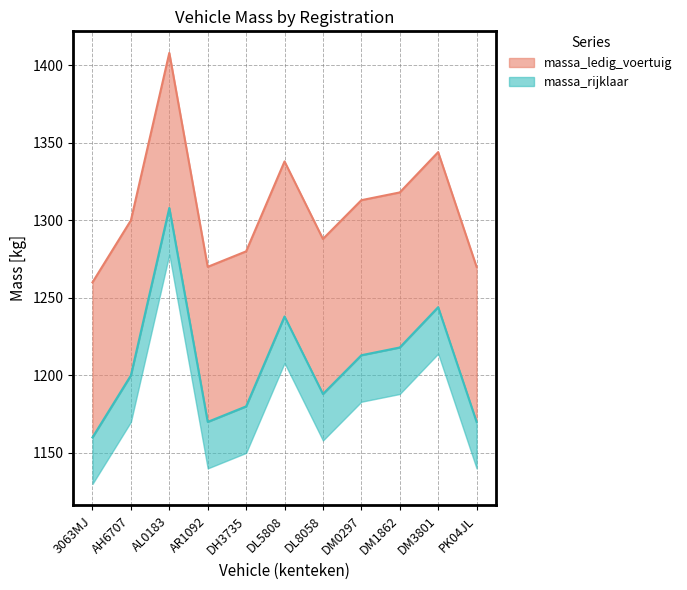

At DL8058, list the series in order from largest to smallest.

massa_ledig_voertuig, massa_rijklaar